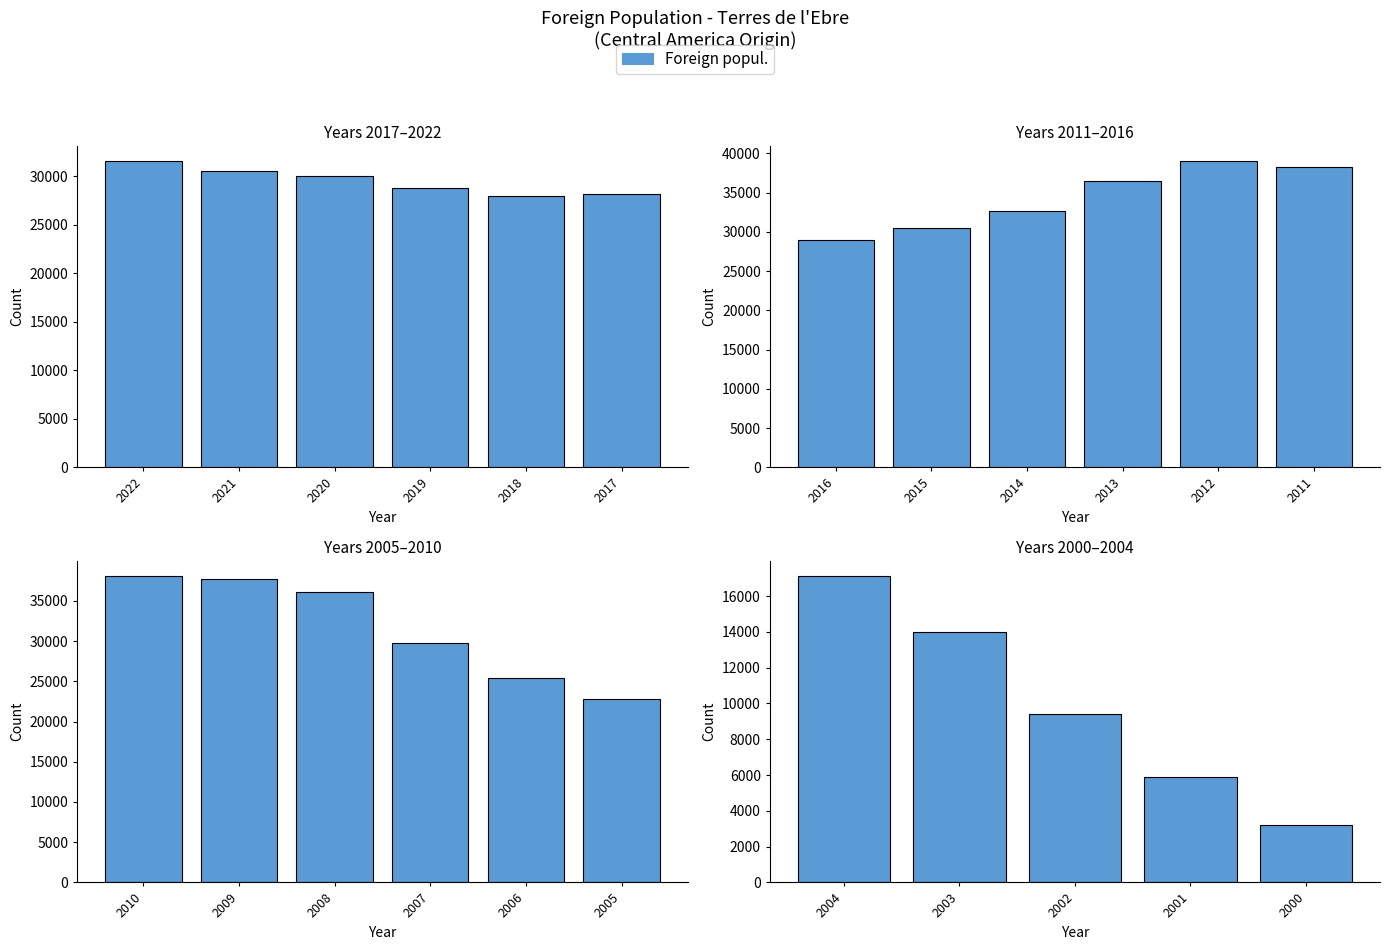

What is the smallest value displayed?

3200